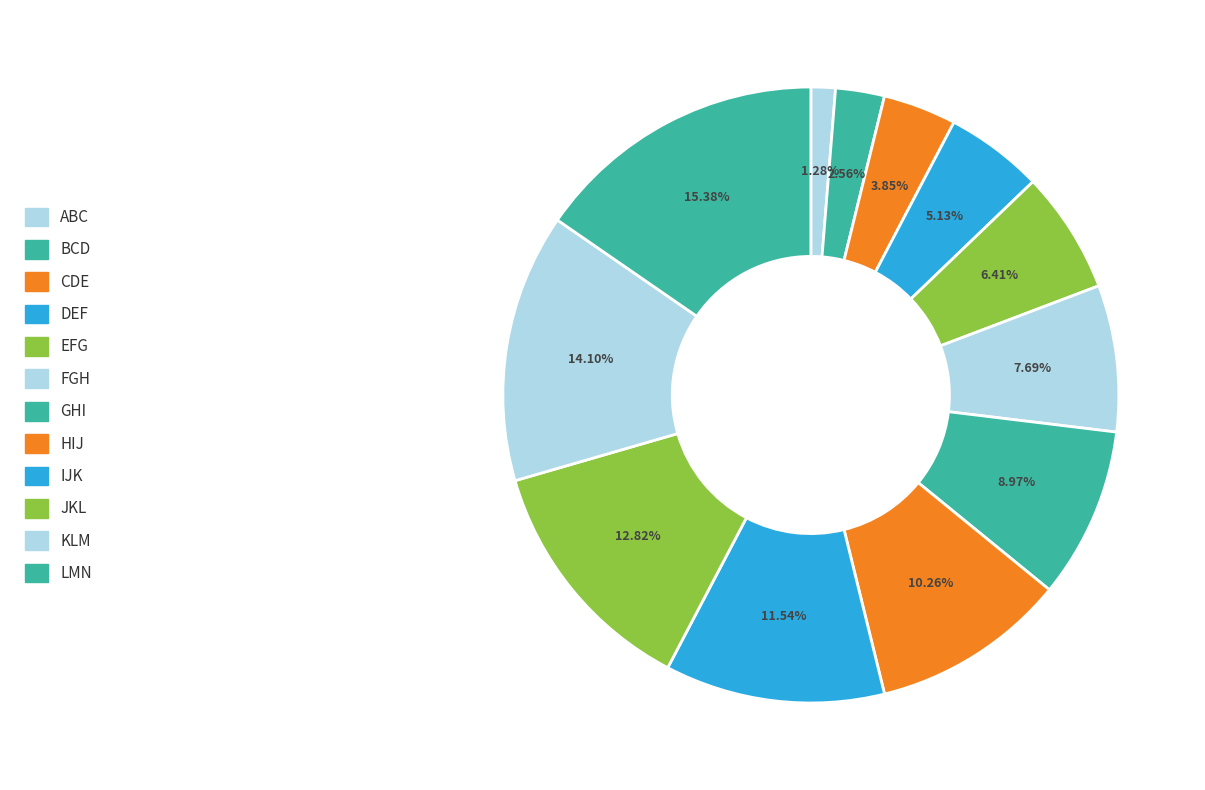

How many segments does this pie chart have?

12